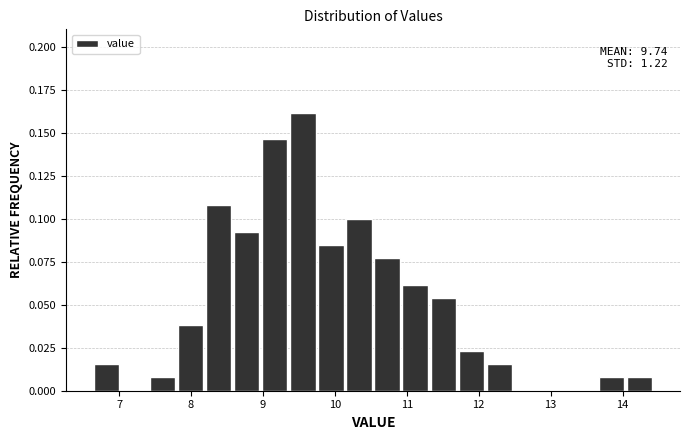

Read against the x-axis, roughly where is the centre of the tallest bar?

9.6